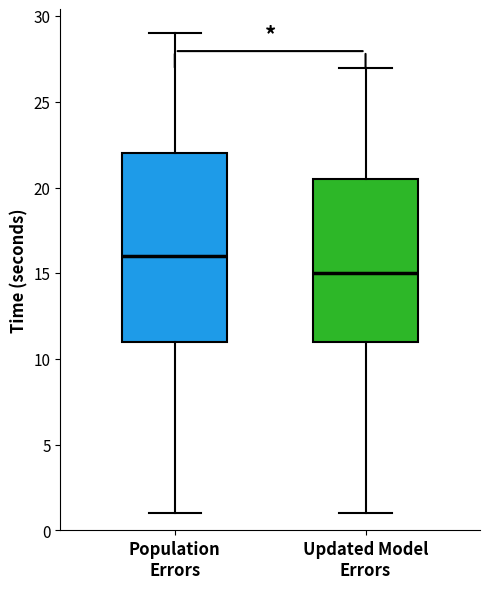

Which box's median line is the lowest?

Updated Model Errors